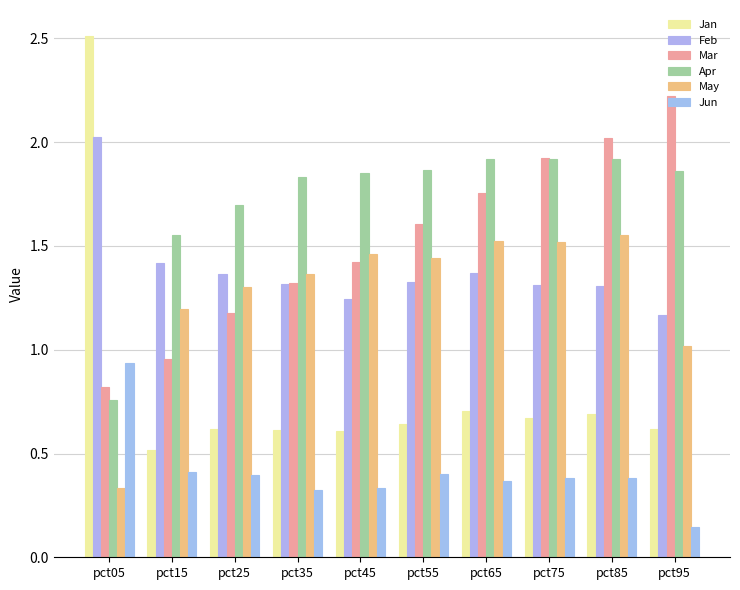

The value of Apr at pct85 is 1.9. True or false?

True